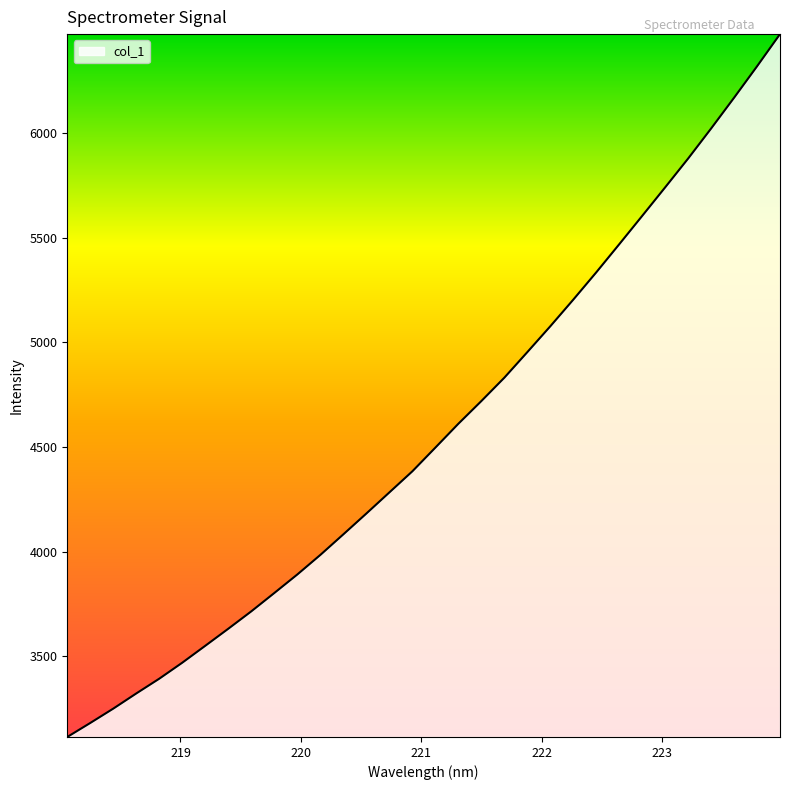

What is the smallest value displayed?

3114.4